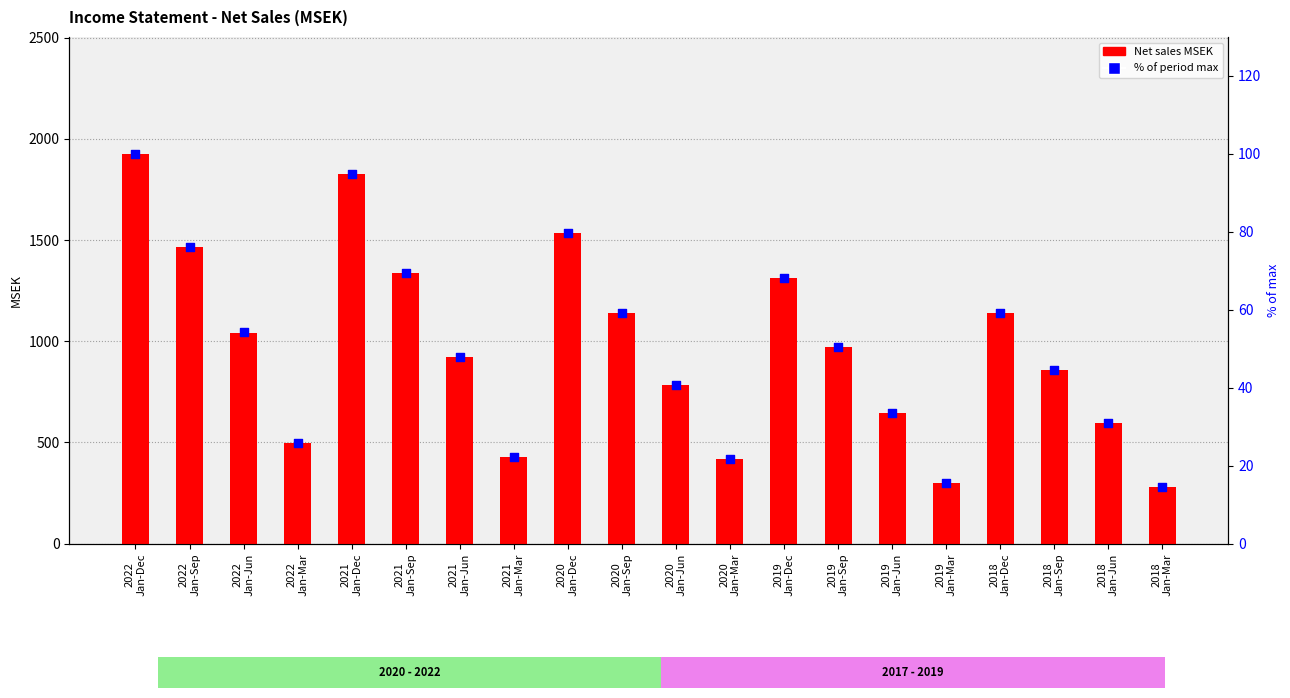

Which series reaches the minimum Y coordinate?

% of period max